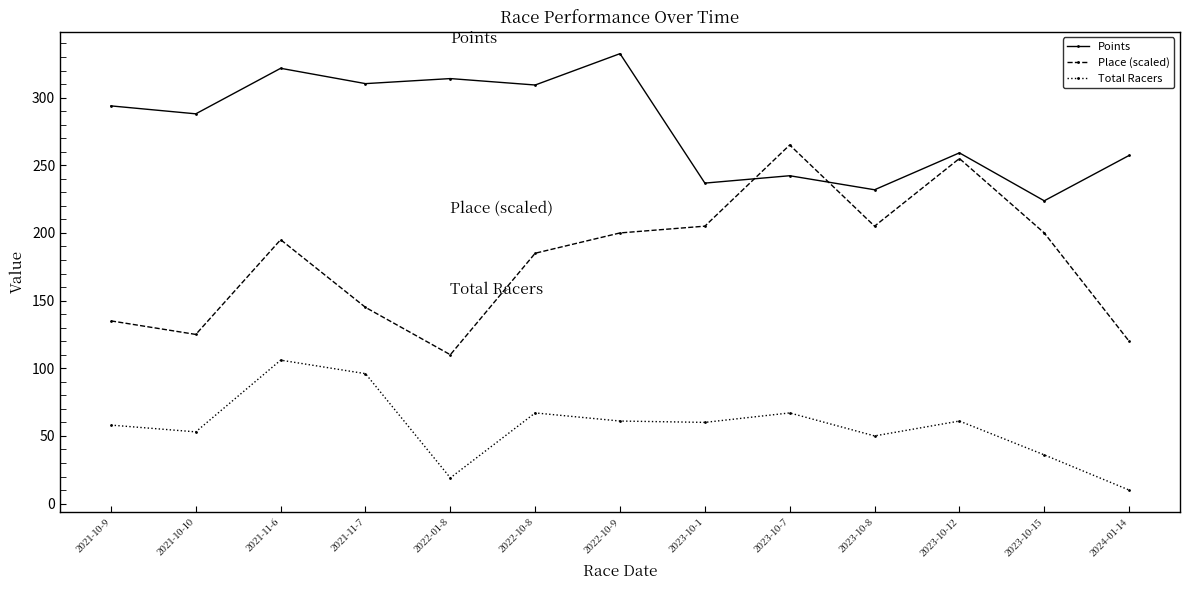

How many lines are shown in the chart?

3